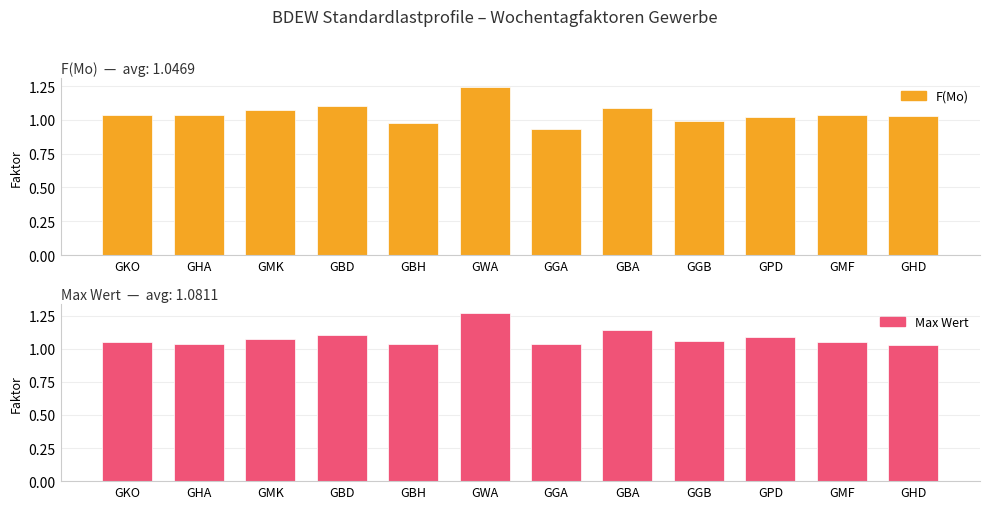

How many data points in F(Mo) are above 1?

9